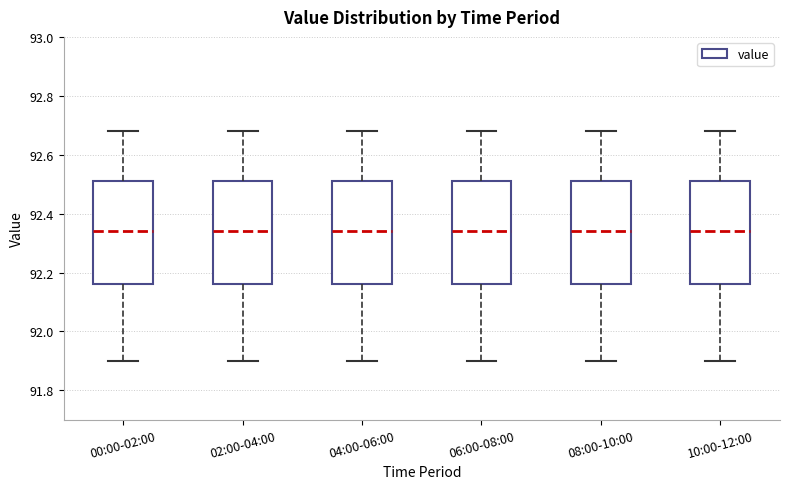

Where does the lower whisker of the box for 02:00-04:00 end on the y-axis? The values are not printed on the chart, so give them approximately, as read against the axis.

91.90